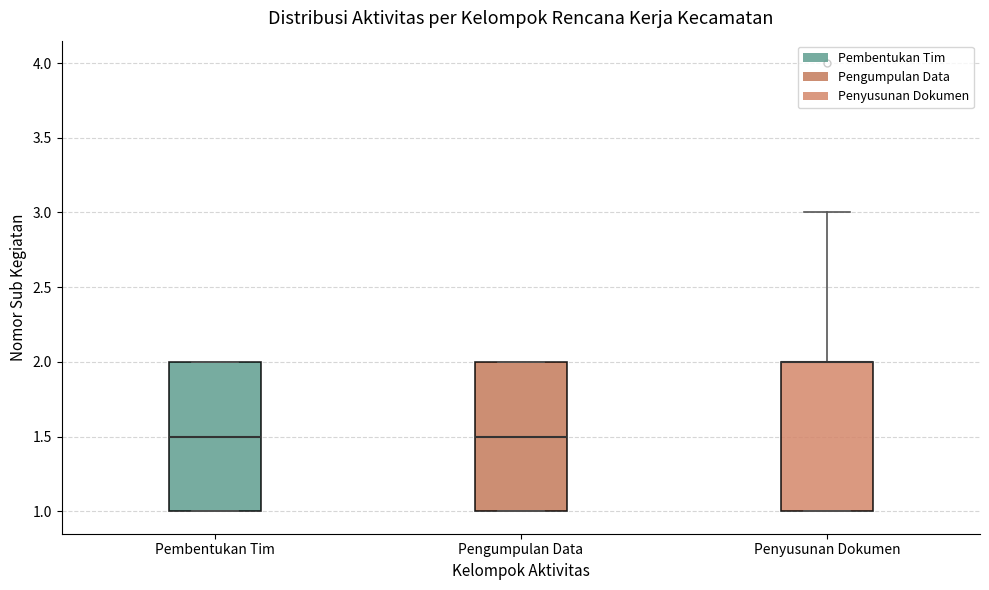

Where is the lower edge of the box for Penyusunan Dokumen on the y-axis? The values are not printed on the chart, so give them approximately, as read against the axis.

1.0